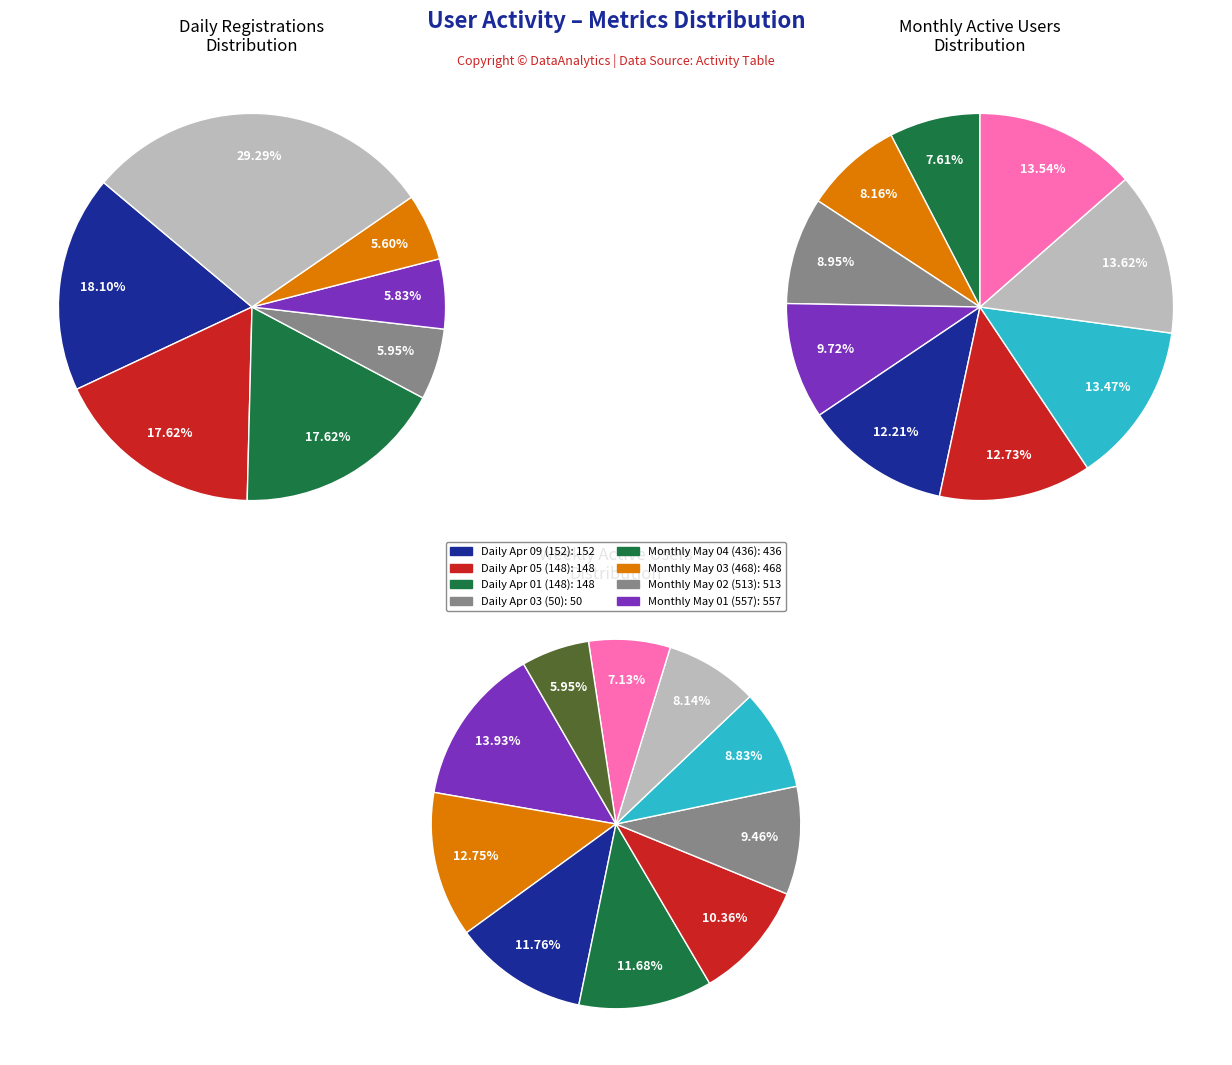

The 2024-05-01 slice represents 7% of the pie. True or false?

False